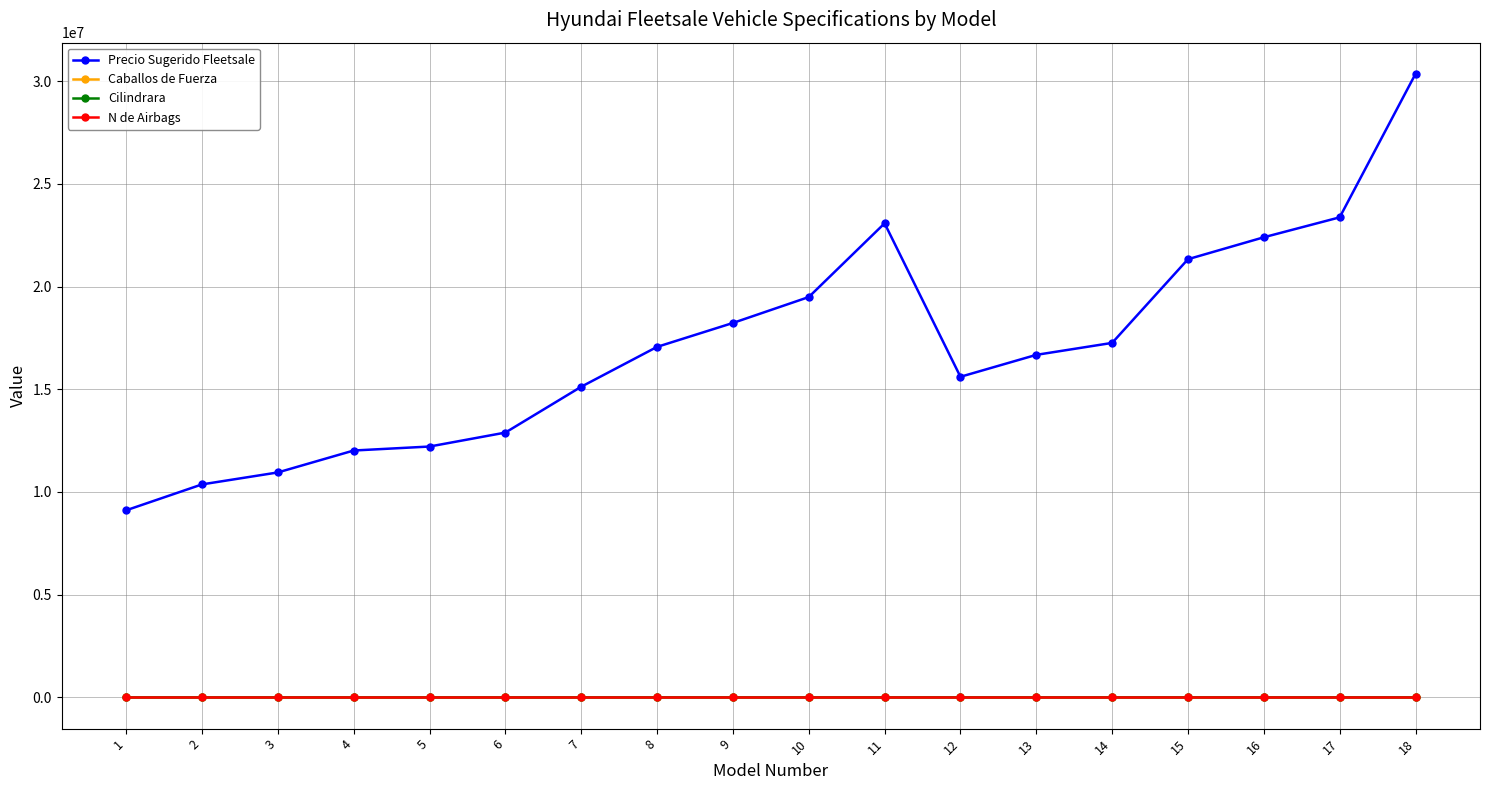

What is the maximum value shown in the chart?

30351300